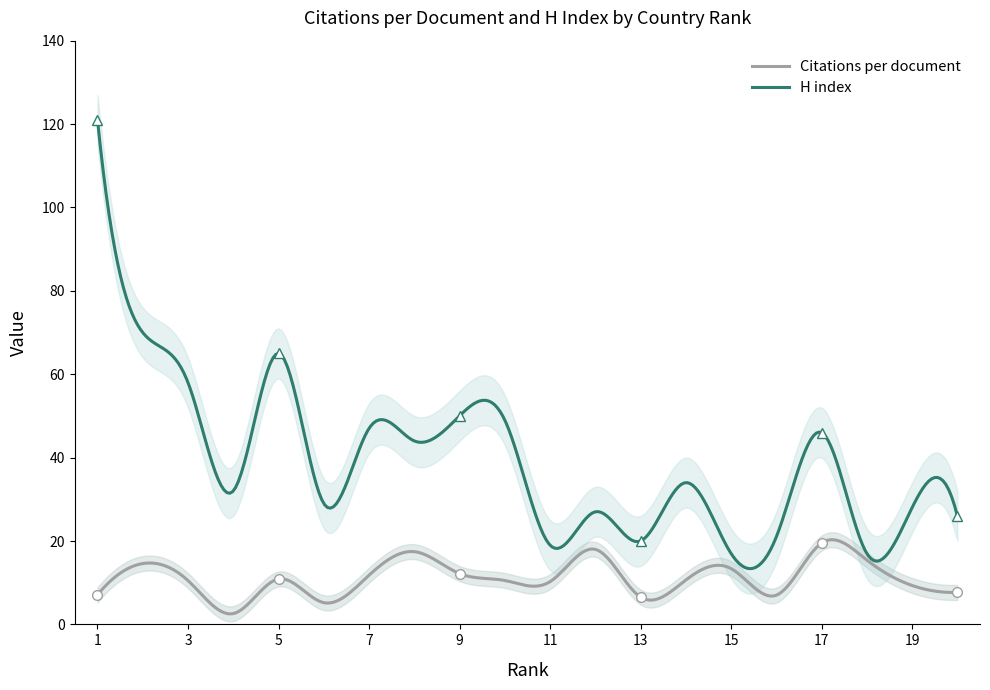

Reading right to left, list all the values displayed in this chart.

Citations per document: 20=7.7	19=9.3	18=15.4	17=19.5	16=7.0	15=13.4	14=10.6	13=6.5	12=18.0	11=10.2	10=10.5	9=12.2	8=17.4	7=11.8	6=5.2	5=10.9	4=2.6	3=10.5	2=14.6	1=7.1
H index: 20=26.0	19=28.0	18=17.0	17=46.0	16=21.0	15=17.0	14=34.0	13=20.0	12=27.0	11=19.0	10=49.0	9=50.0	8=44.0	7=47.0	6=29.0	5=65.0	4=32.0	3=58.0	2=70.0	1=121.0